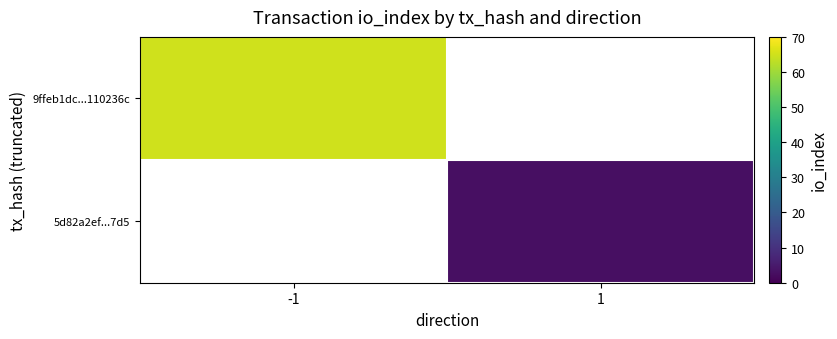

What is the greatest value displayed?

65.0